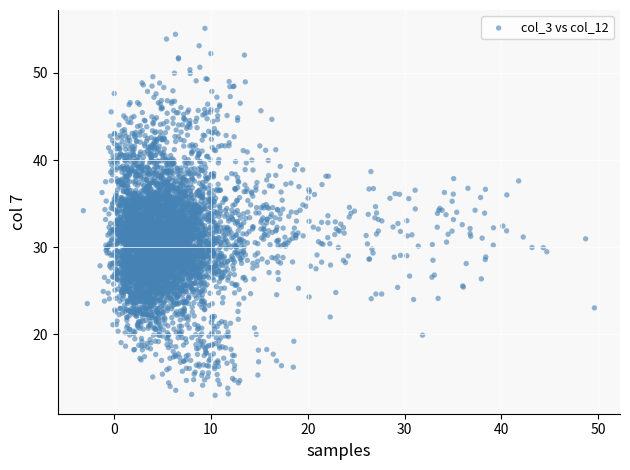

What is the range of X values (max minus min)?

52.8